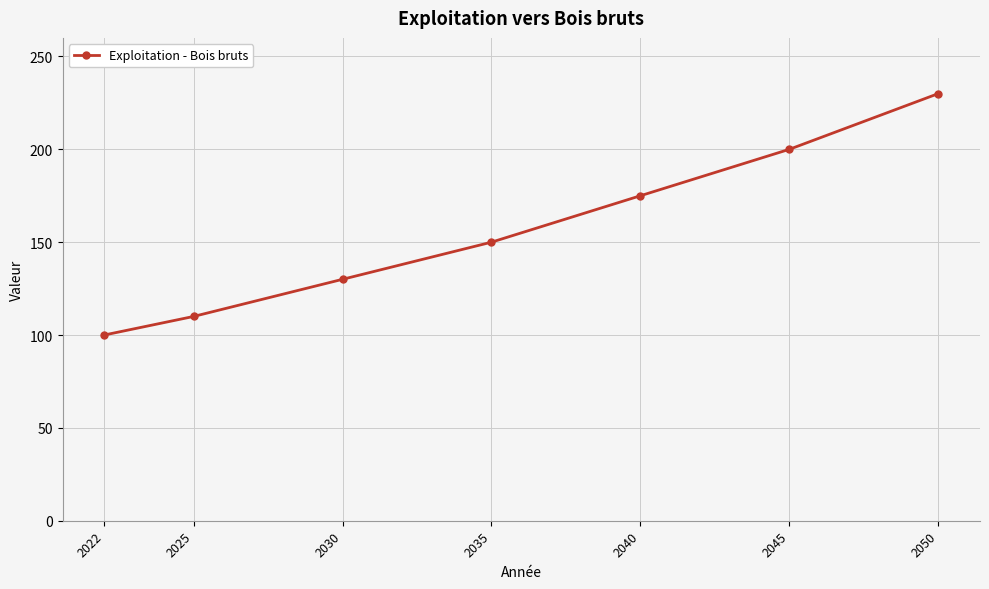

What is the maximum value shown in the chart?

230